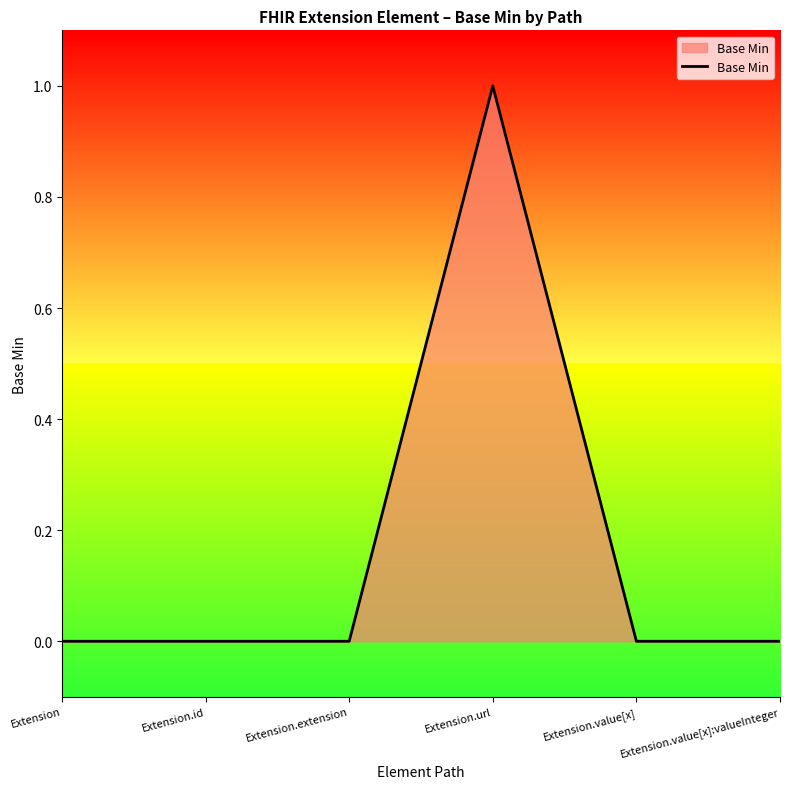

Is it true that the value at Extension.url is 1?

True